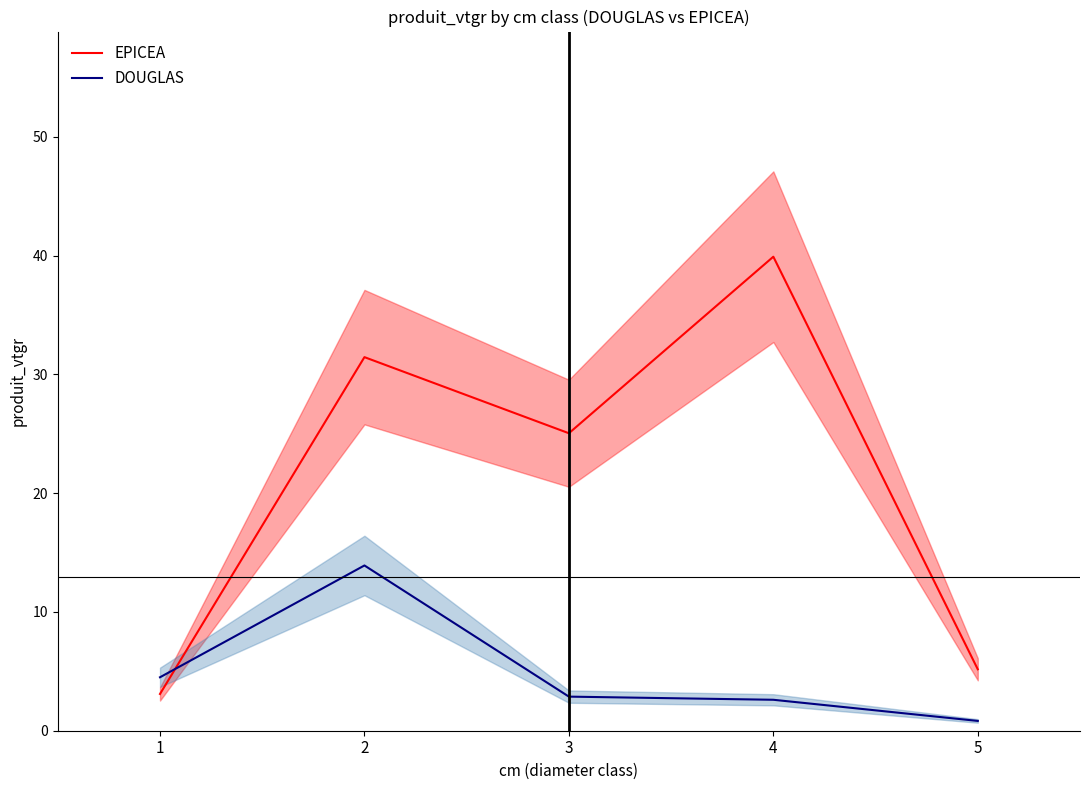

After their last crossing, which series has the higher values: DOUGLAS or EPICEA?

EPICEA